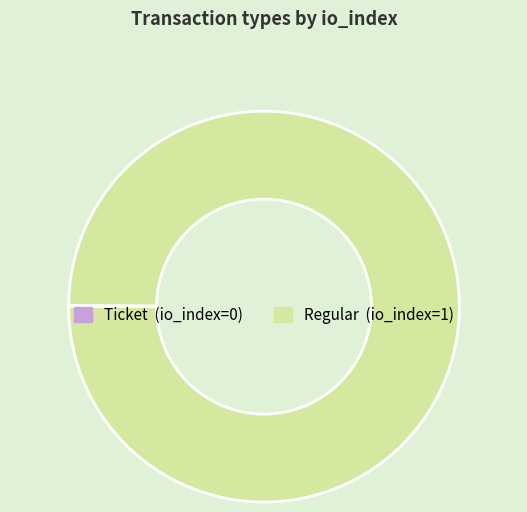

Is it true that Regular is 100% of the pie?

True